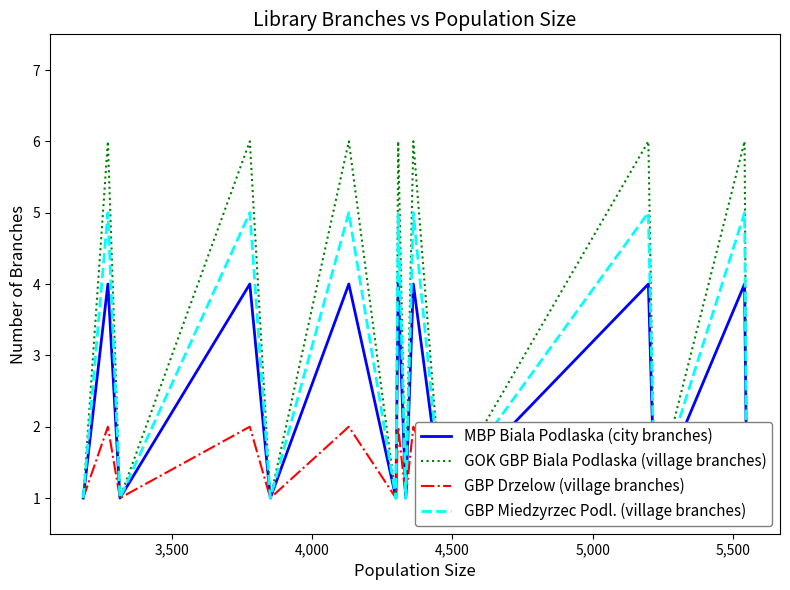

Reading right to left, transcribe all the data shown in this chart.

MBP Biala Podlaska (city branches): 1	4	1	4	1	4	1	4	1	4	1	4	1	4	1
GOK GBP Biala Podlaska (village branches): 1	6	1	6	1	6	1	6	1	6	1	6	1	6	1
GBP Drzelow (village branches): 1	2	1	2	1	2	1	2	1	2	1	2	1	2	1
GBP Miedzyrzec Podl. (village branches): 1	5	1	5	1	5	1	5	1	5	1	5	1	5	1